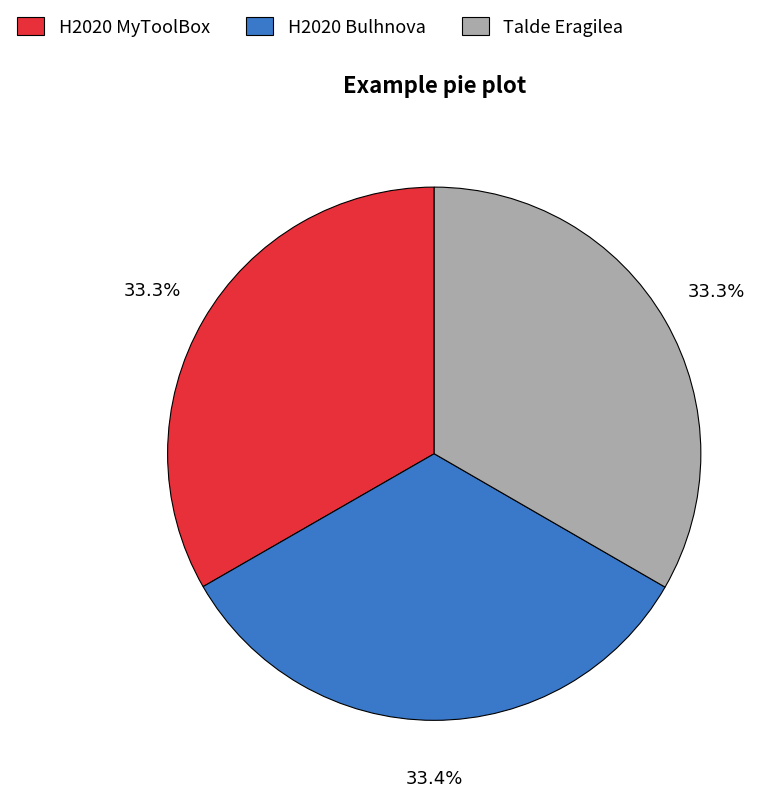

Is it true that H2020 Bulhnova is 21% of the pie?

False